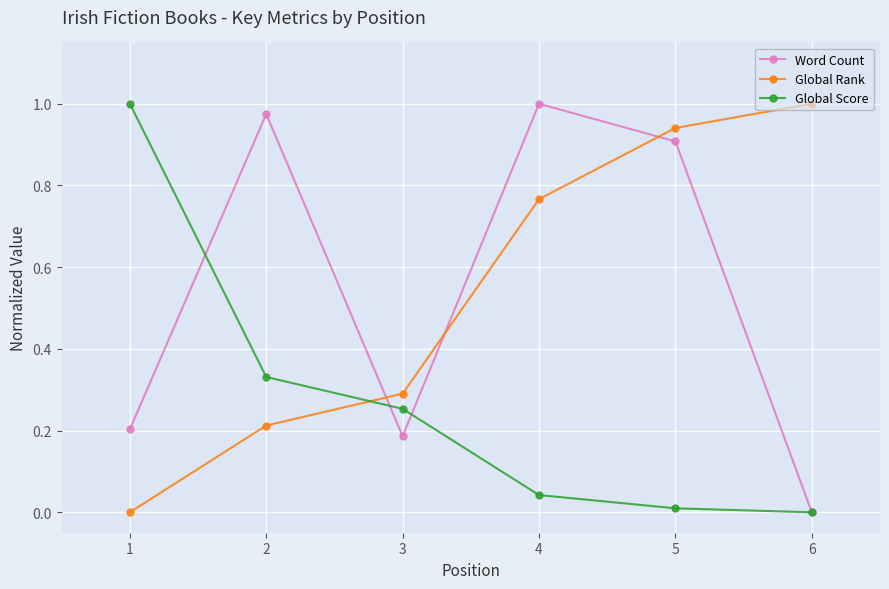

How many times do Word Count and Global Rank cross each other?

3